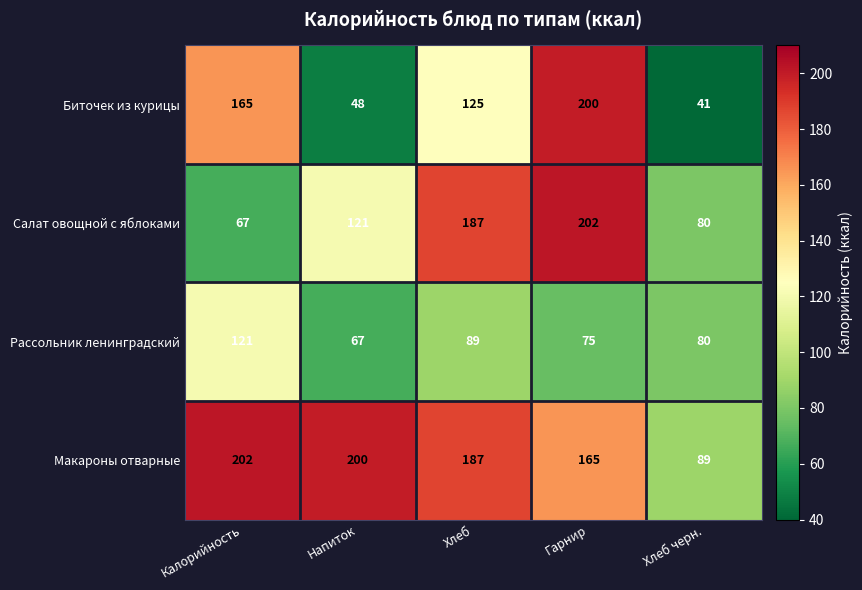

List the labels in order of Биточек из курицы value, largest first.

Гарнир, Калорийность, Хлеб, Напиток, Хлеб черн.